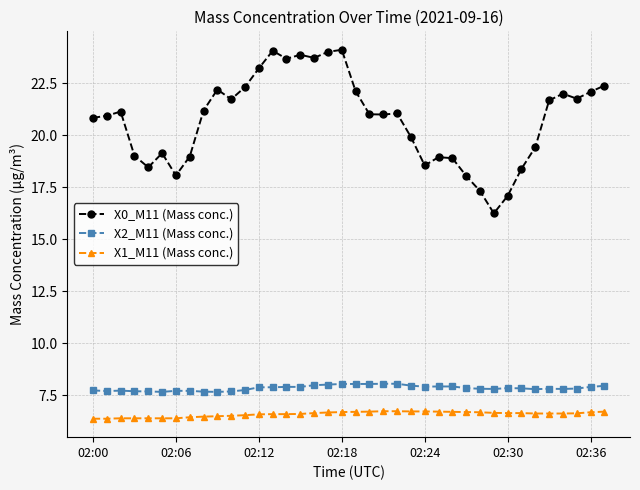

What is the difference between the maximum and minimum values in the X0_M11 (Mass conc.) series?

7.9